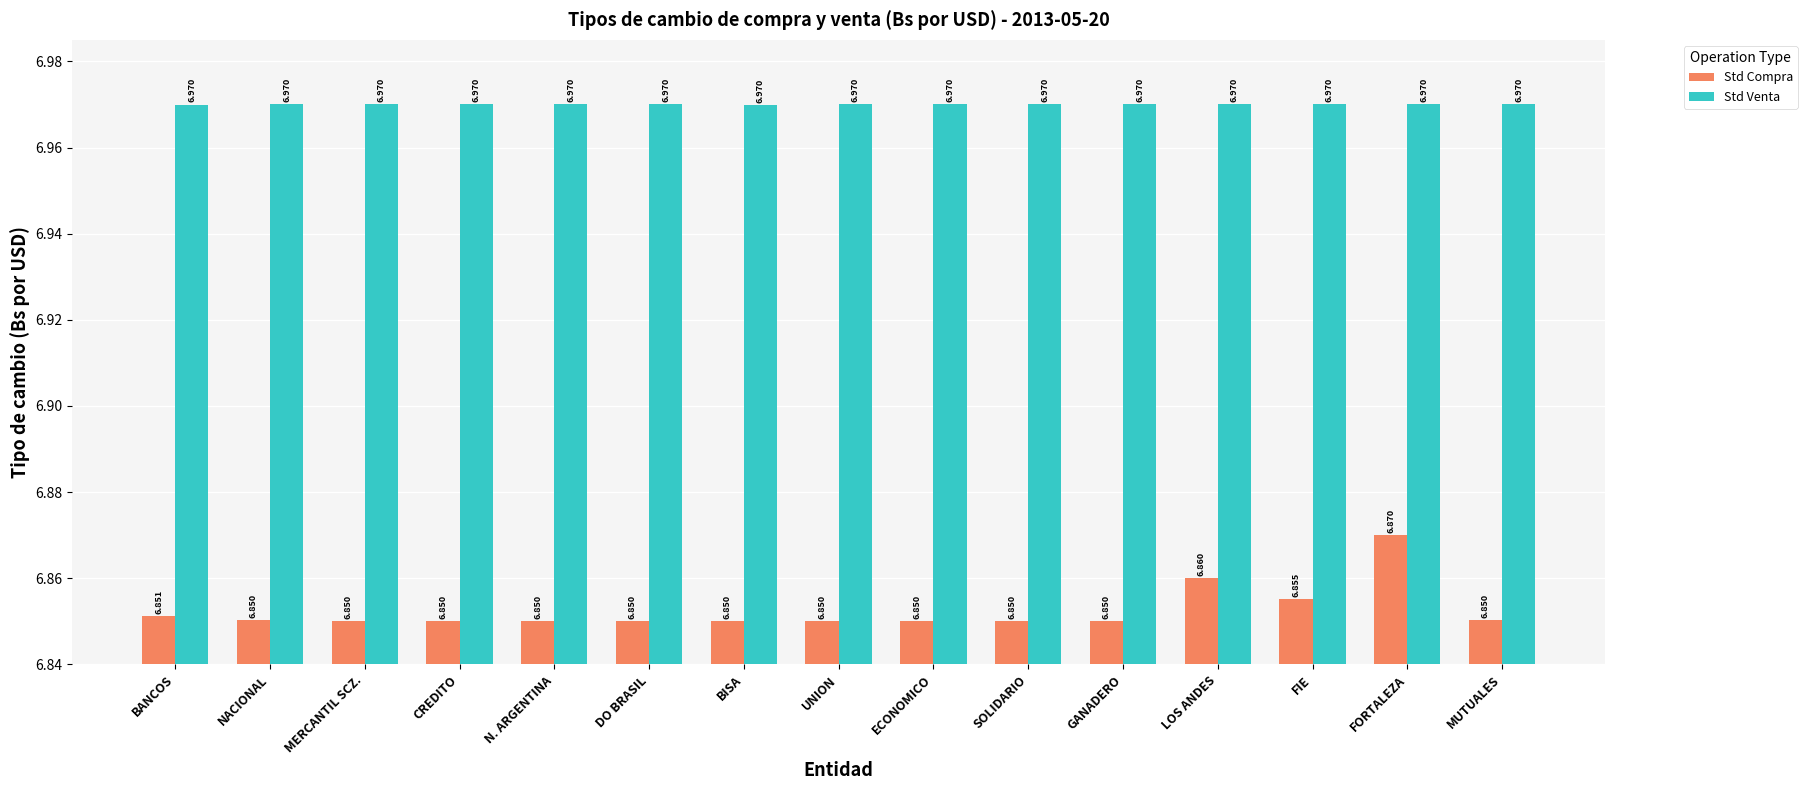

At which label does Std Compra reach its peak?

FORTALEZA